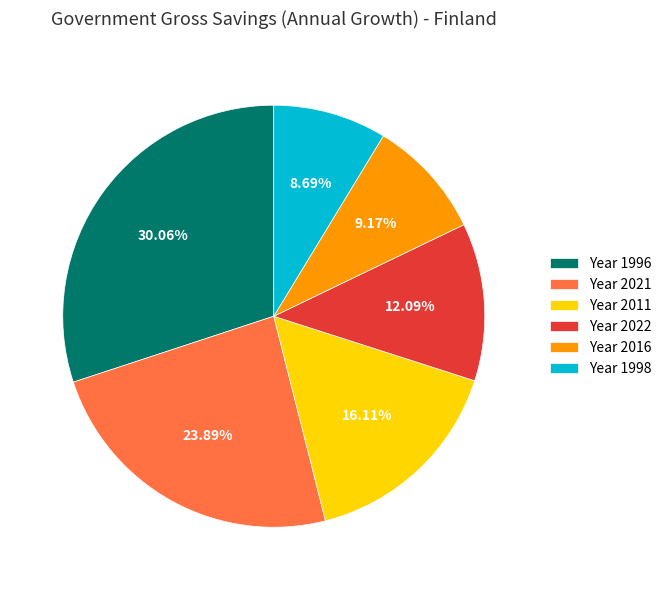

Does Year 2022 represent more than half of the total?

No